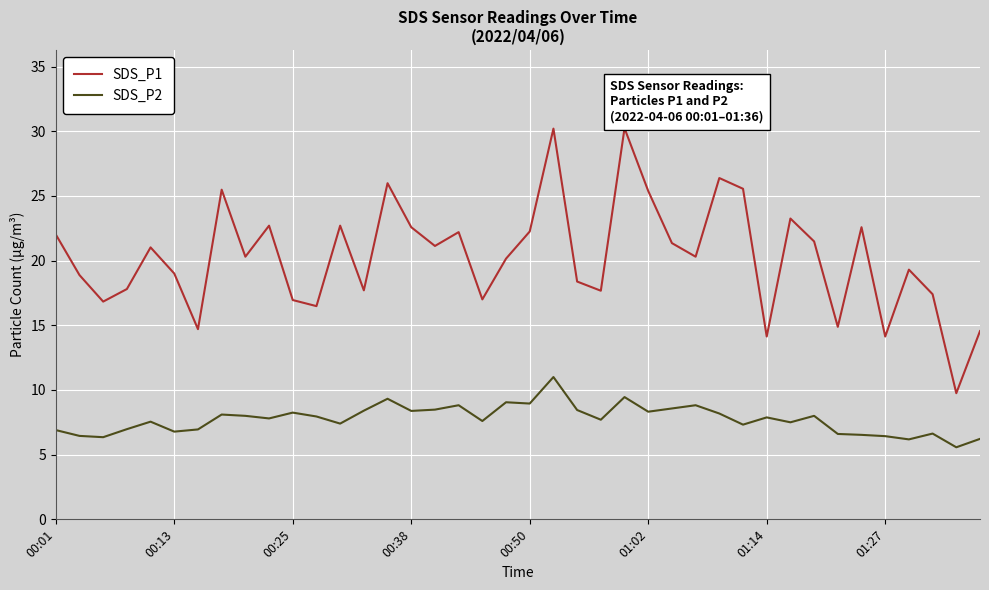

Which series has the largest range (max minus min)?

SDS_P1